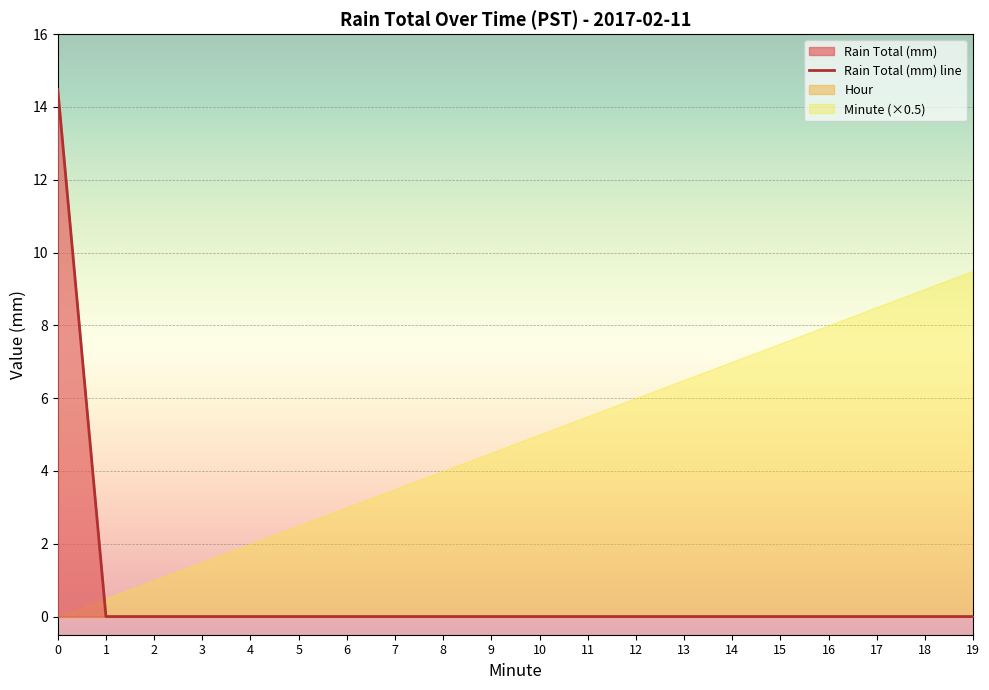

At which category does the chart reach its minimum across all series?

1